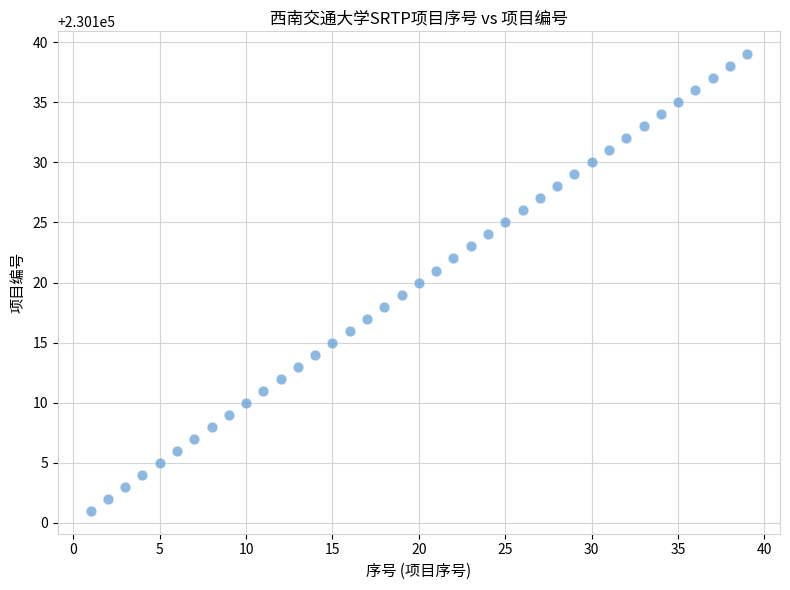

What is the range of X values (max minus min)?

38